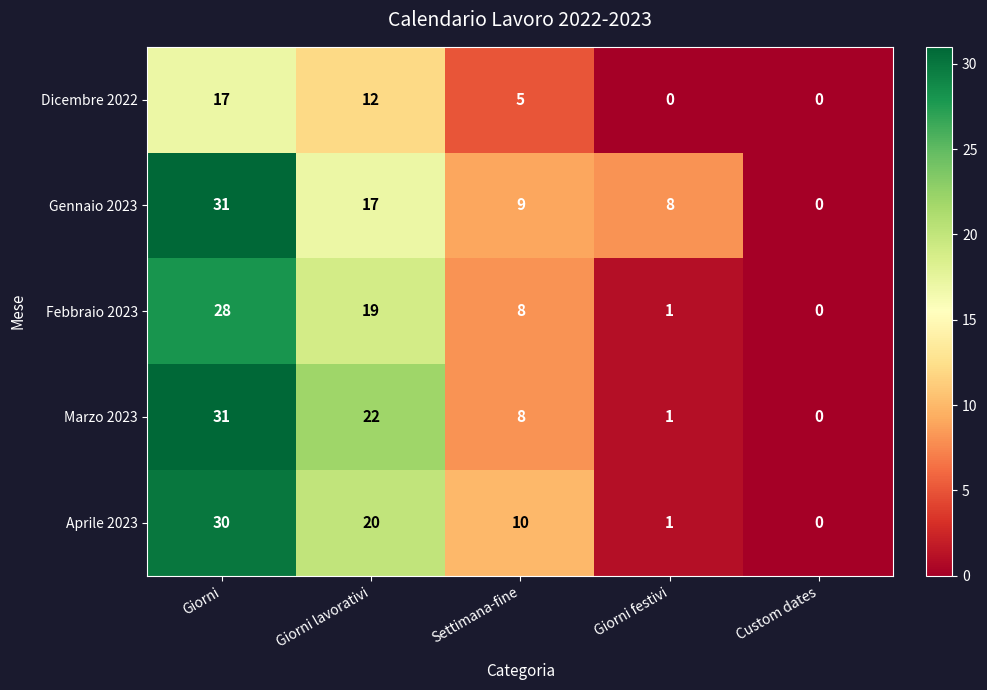

What is the difference between the highest and lowest values at Giorni festivi?

8